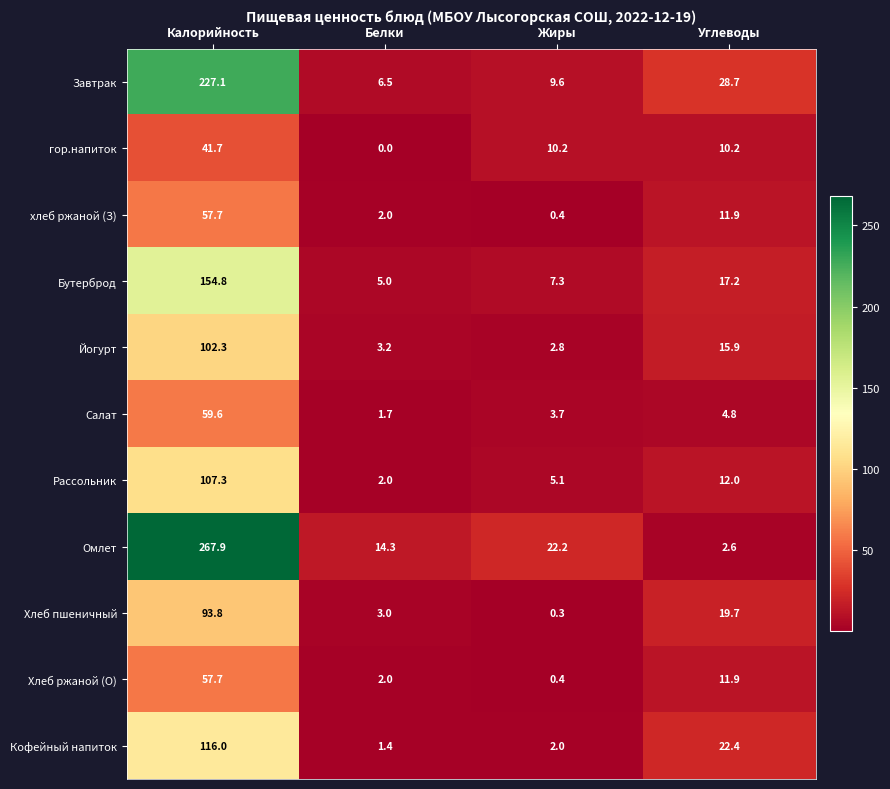

What is the sum of all Салат values?

69.8